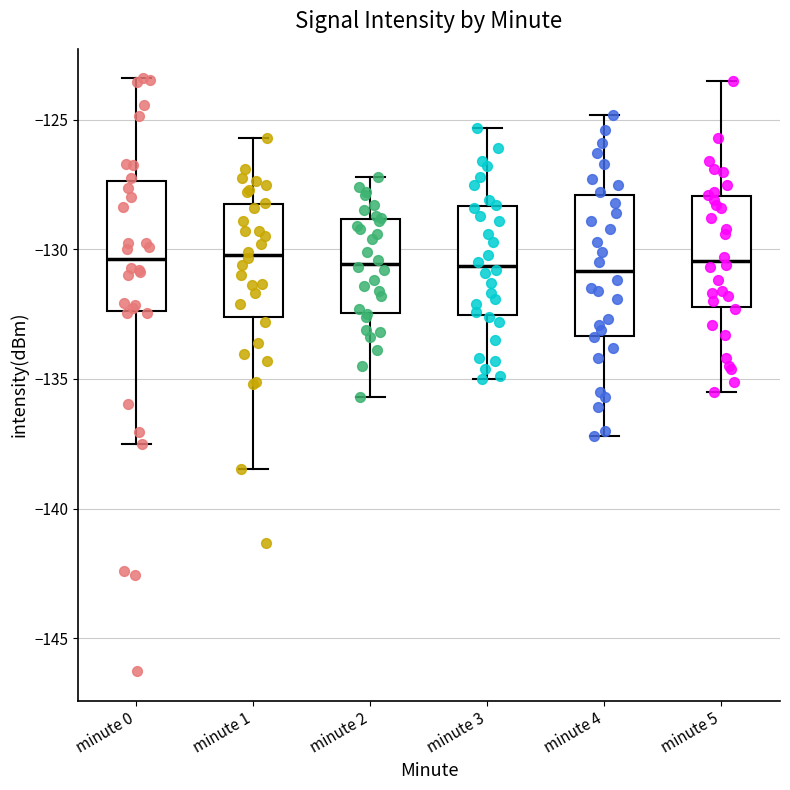

Where does the upper whisker of the box for minute 0 end on the y-axis? The values are not printed on the chart, so give them approximately, as read against the axis.

-123.5